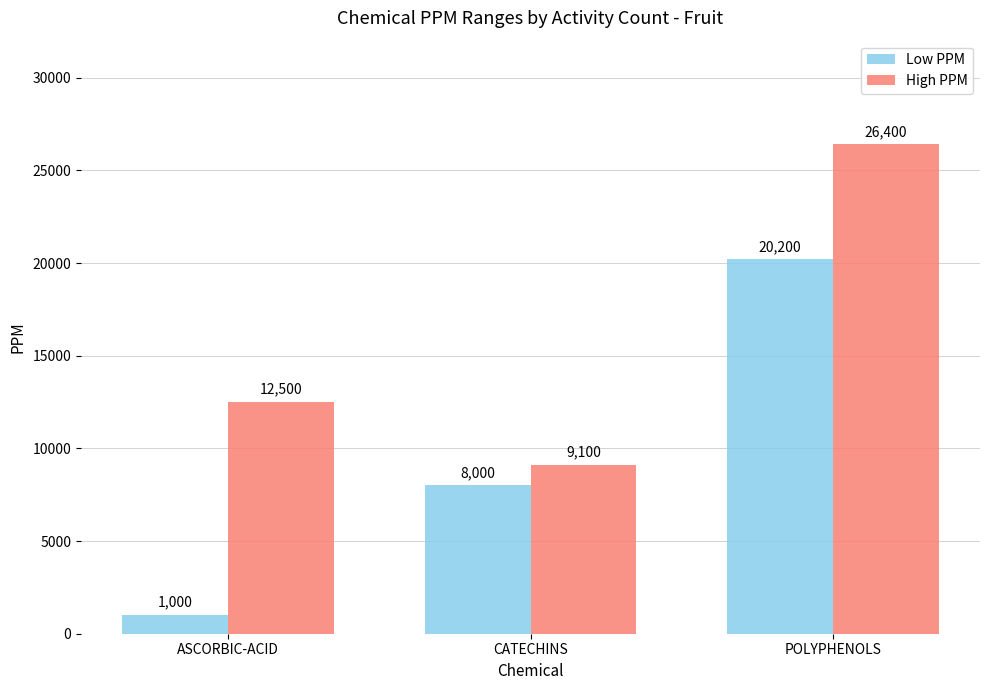

What is the minimum value shown in the chart?

1000